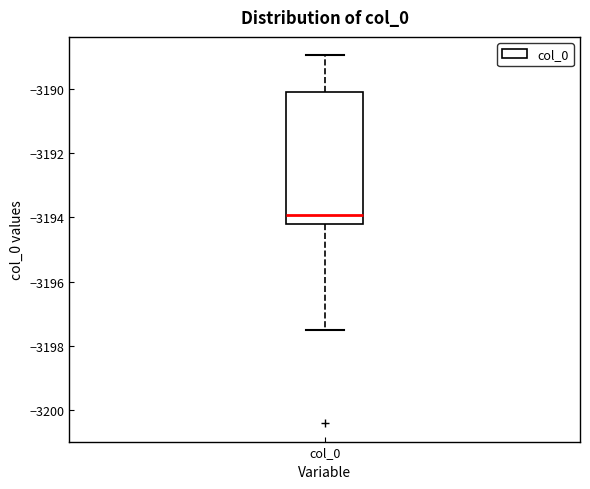

Where is the lower edge of the box for col_0 on the y-axis? The values are not printed on the chart, so give them approximately, as read against the axis.

-3194.2